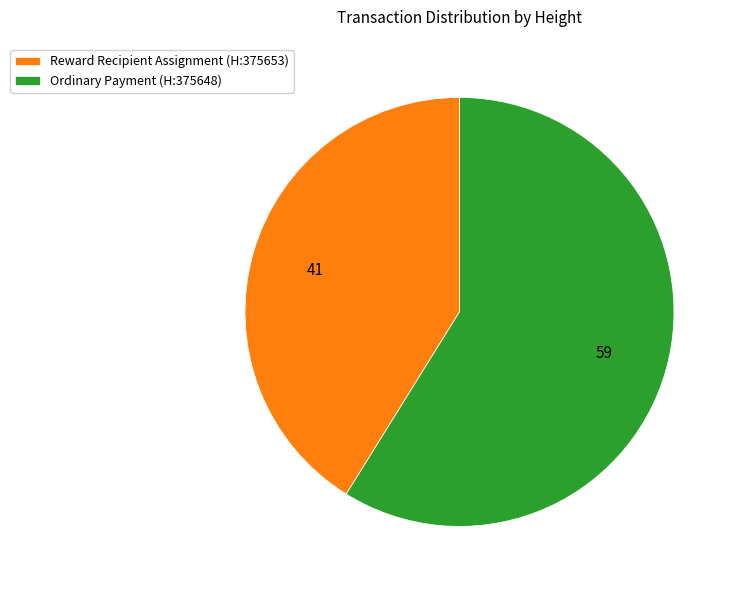

Is the sum of Ordinary Payment (H:375648) and Reward Recipient Assignment (H:375653) greater than half?

Yes